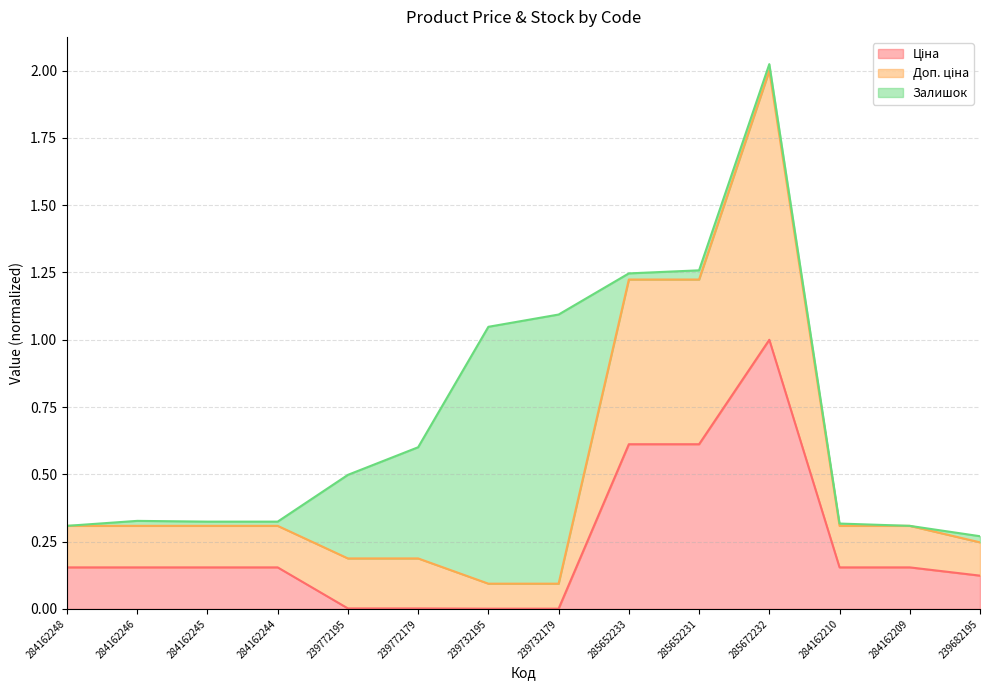

At which category is the sum across all series the highest?

285672232